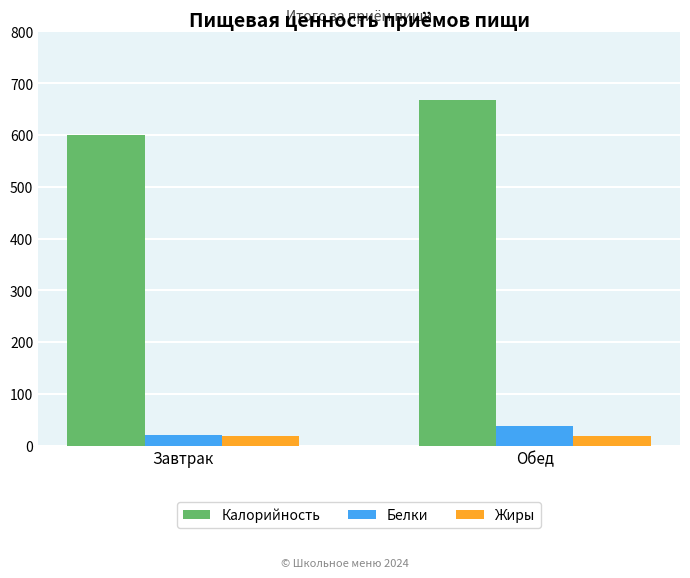

Where does the Калорийность series first go above 668?

Обед